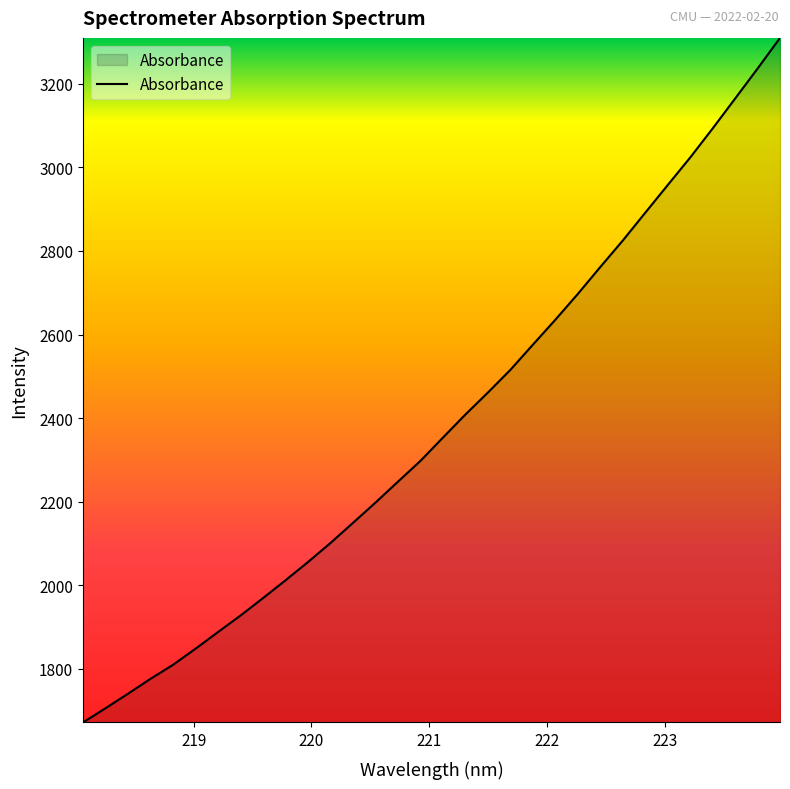

What is the greatest value displayed?

3309.9